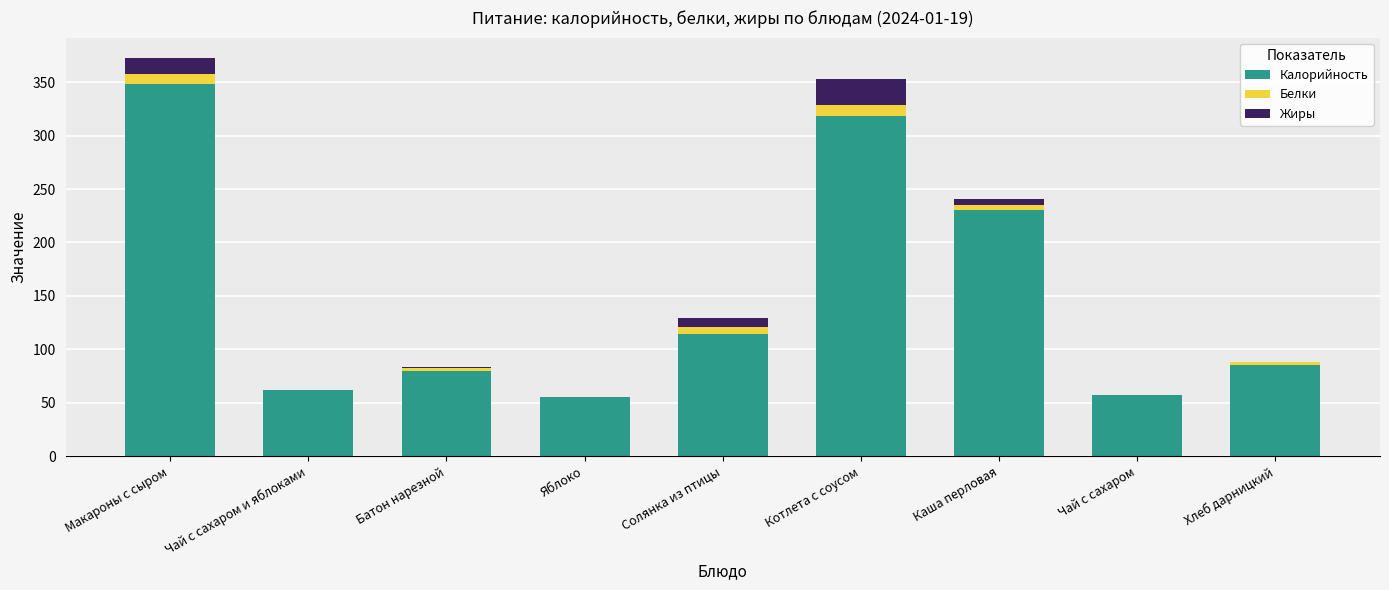

What is the total value across all series at Хлеб дарницкий?

88.2